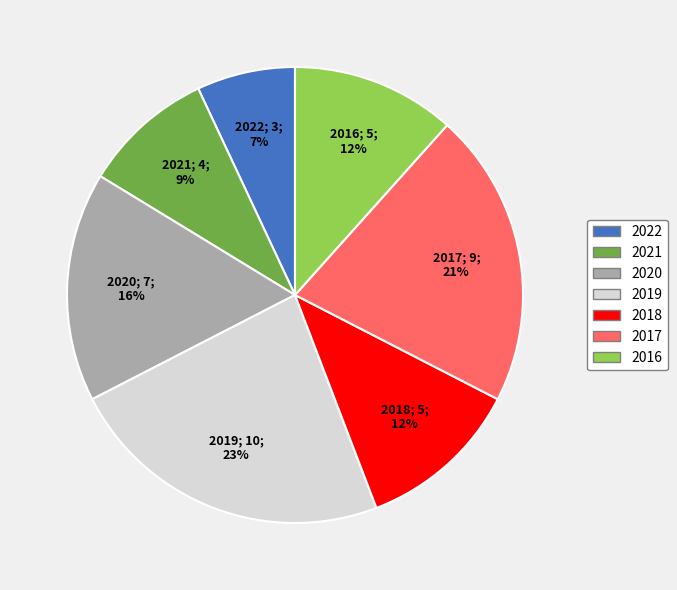

Approximately how many times larger is the value at 2021 compared to 2019?

0.4